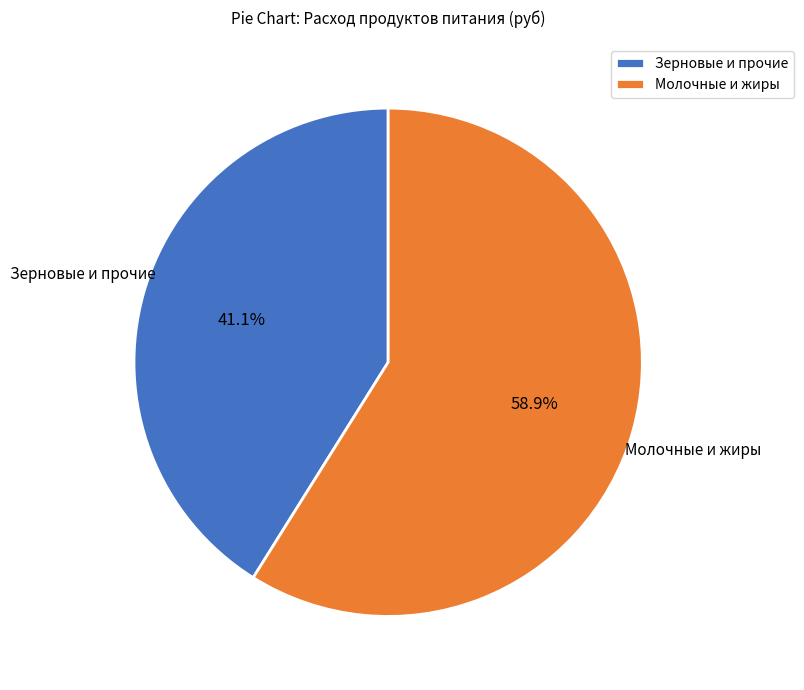

Is the sum of Молочные и жиры and Зерновые и прочие greater than half?

Yes